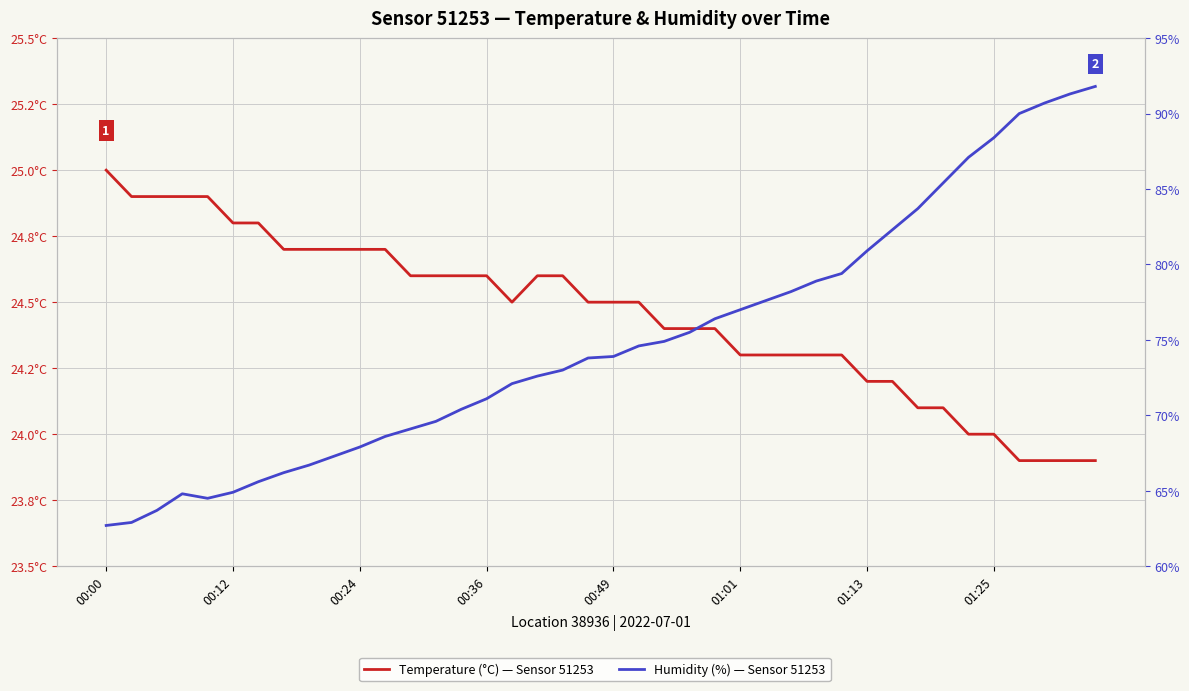

What is the average value of the Humidity (%) series?

74.9